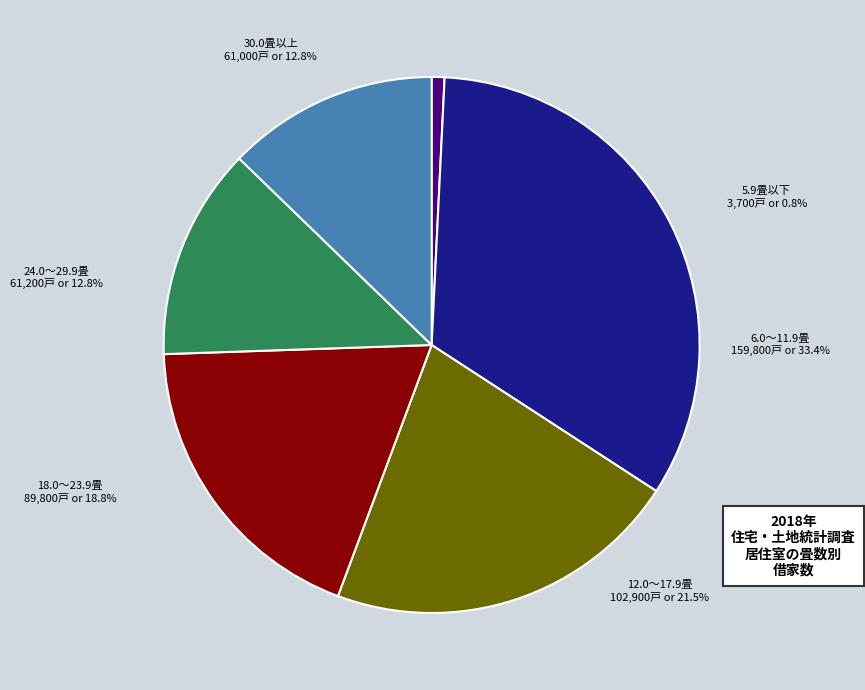

Is there a majority slice in this chart?

No